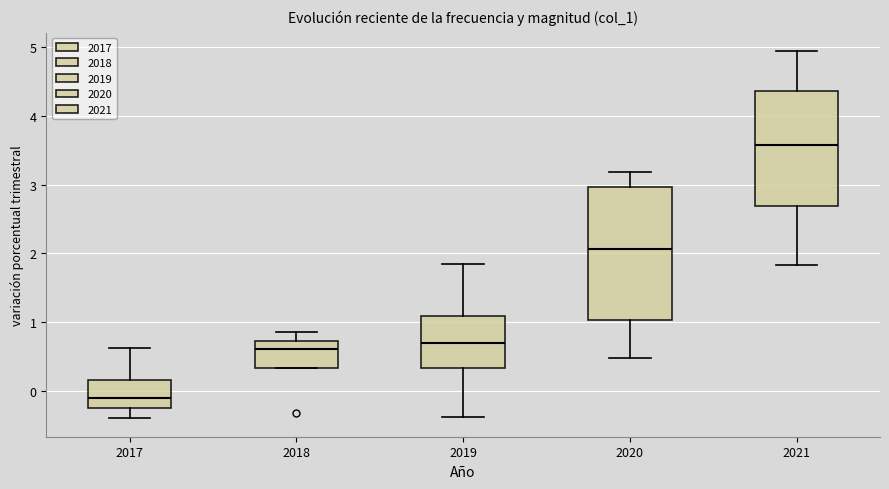

Where does the median line of the box at x = 2018 sit on the y-axis? The values are not printed on the chart, so give them approximately, as read against the axis.

0.6